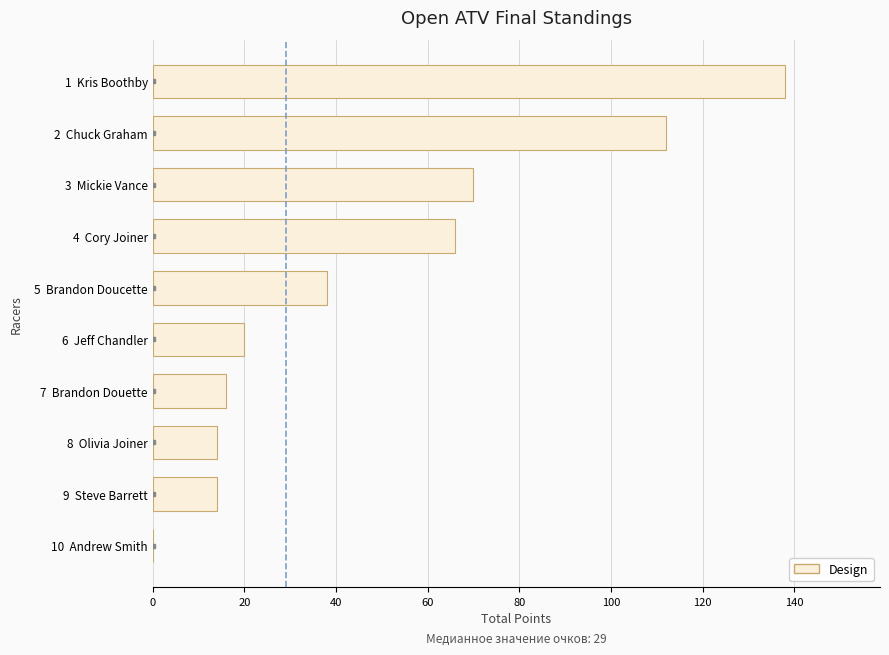

Are the bars horizontal?

Yes